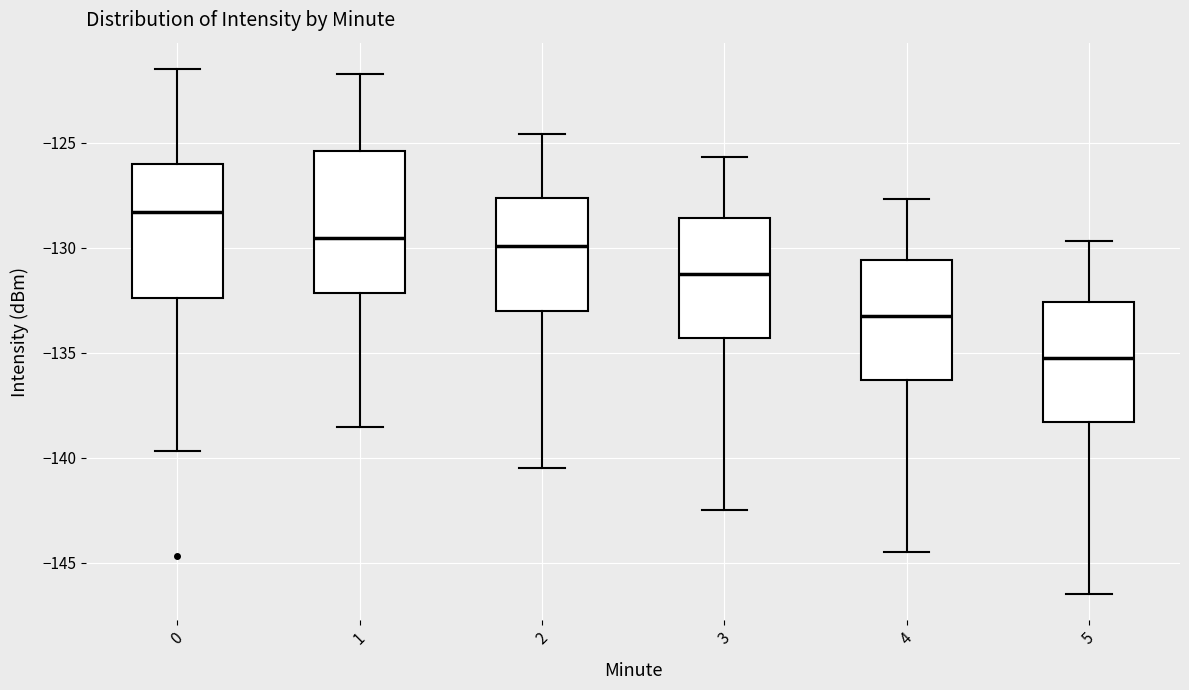

Which box's median line is the lowest?

5